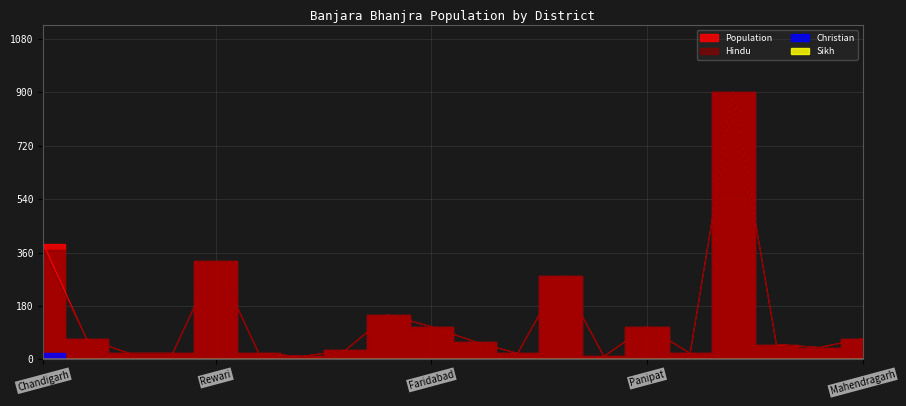

Does the chart display data point markers on the line(s)?

No